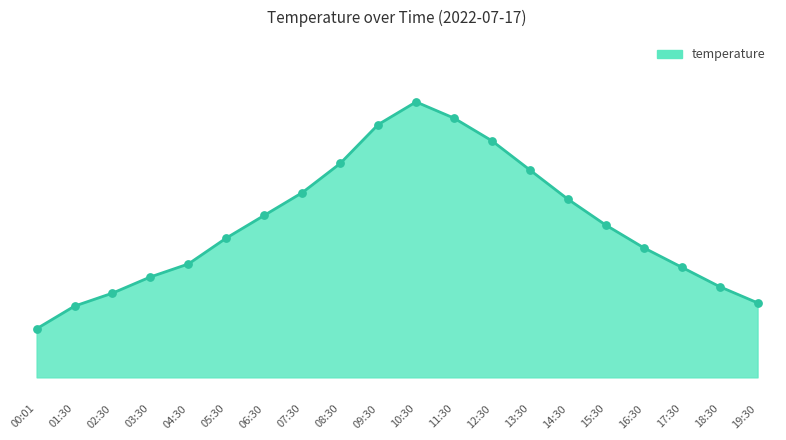

What is the change in value from 09:30 to 18:30?

-5.0